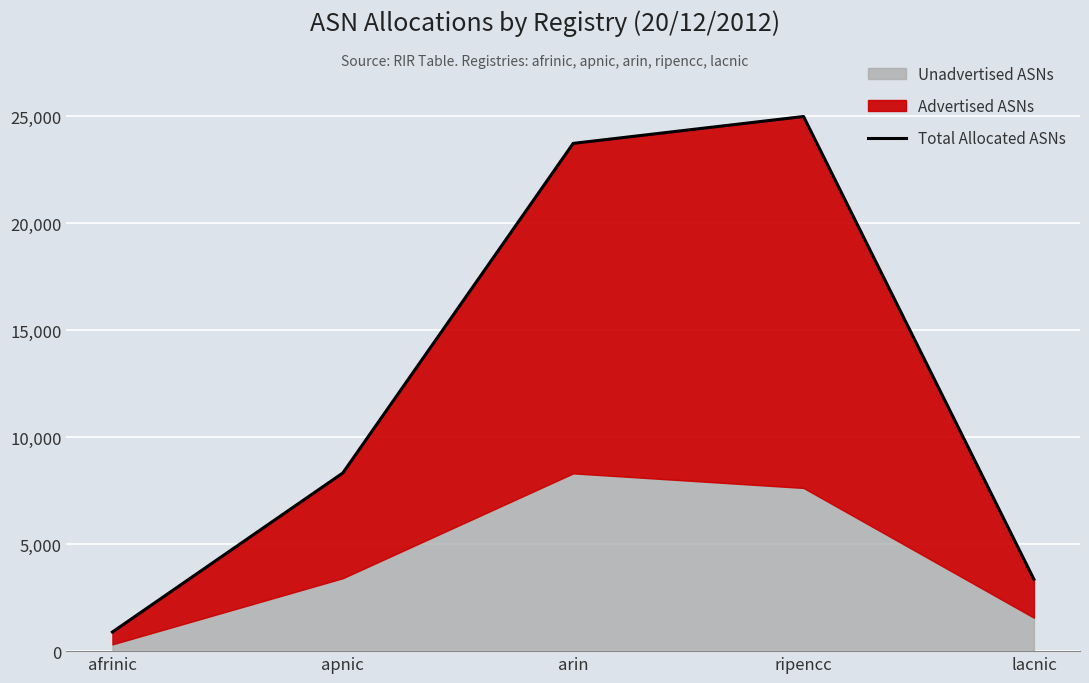

At which category does the data reach its first local peak?

ripencc